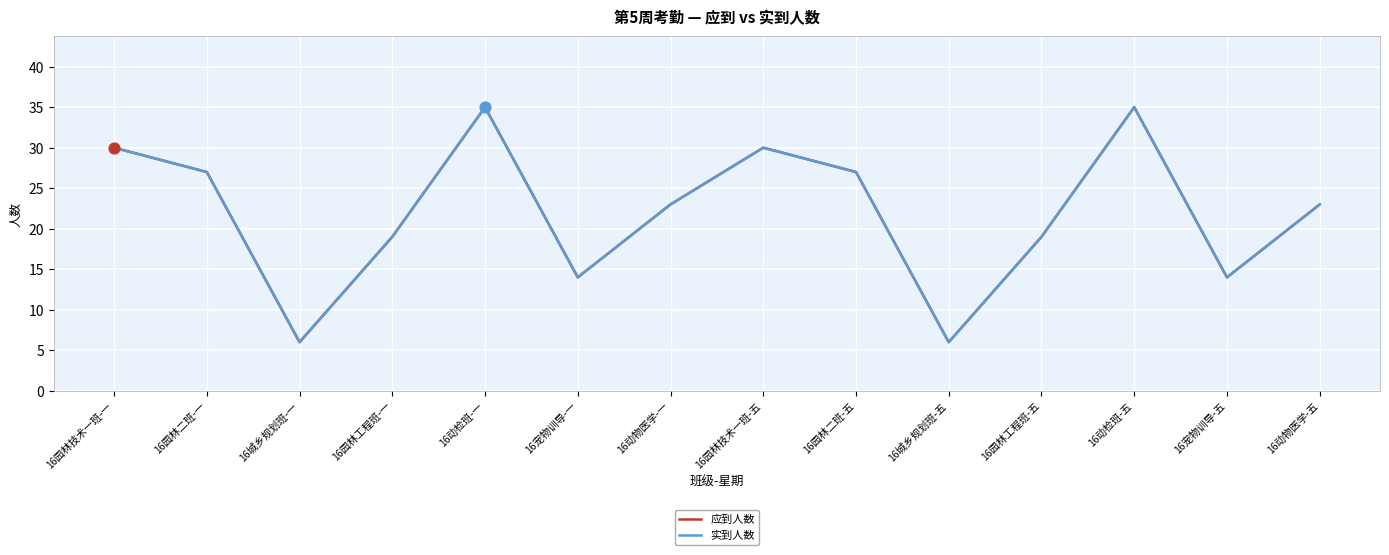

Which series has the largest total across all categories?

应到人数